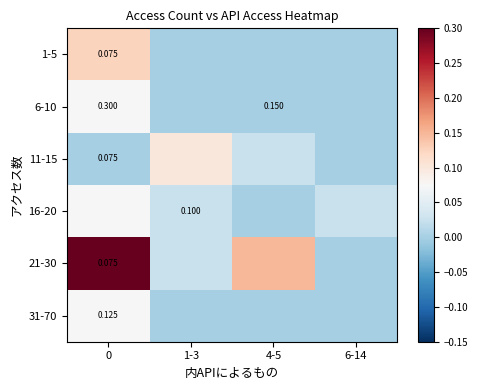

Rank the series by their maximum value, from highest to lowest.

21-30, 1-5, 11-15, 6-10, 16-20, 31-70